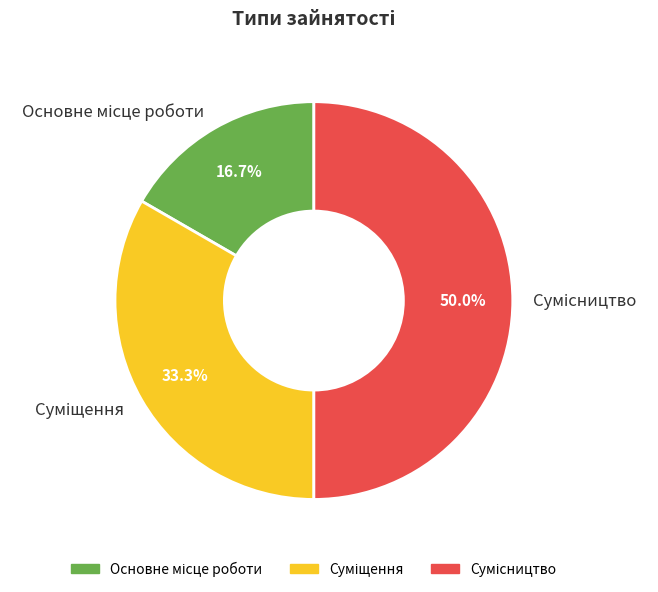

Approximately how many times larger is the value at Основне місце роботи compared to Сумісництво?

0.3